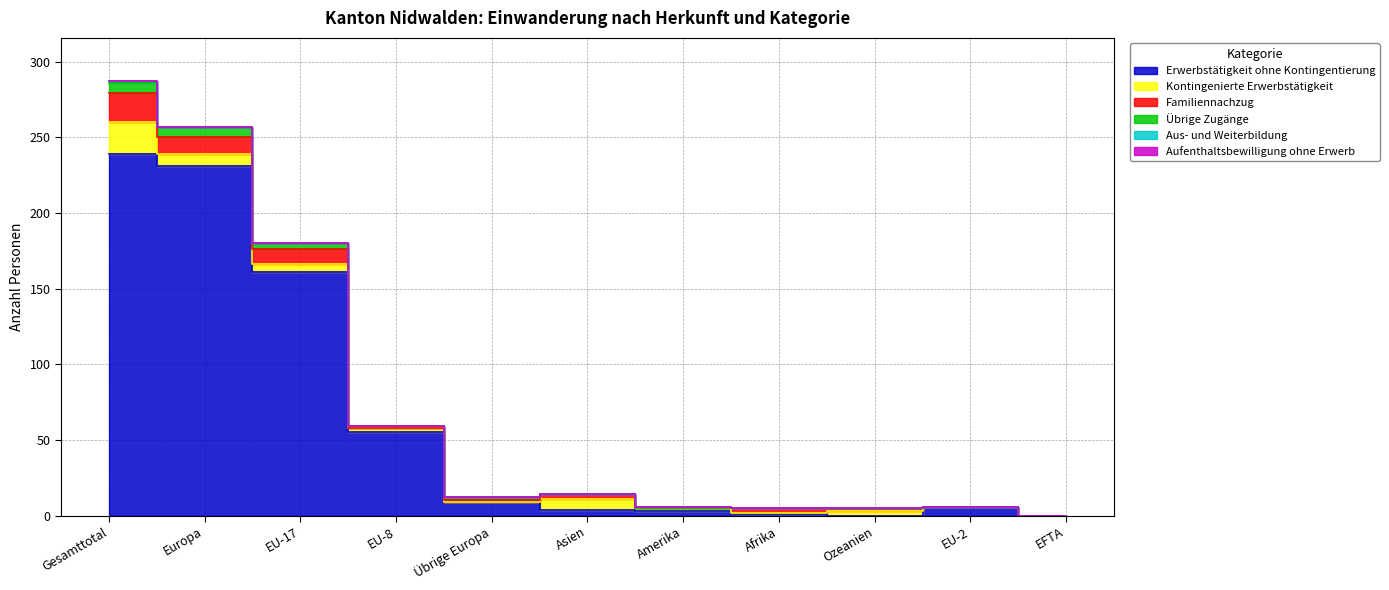

What is the label of the 1st point from the right?

EFTA